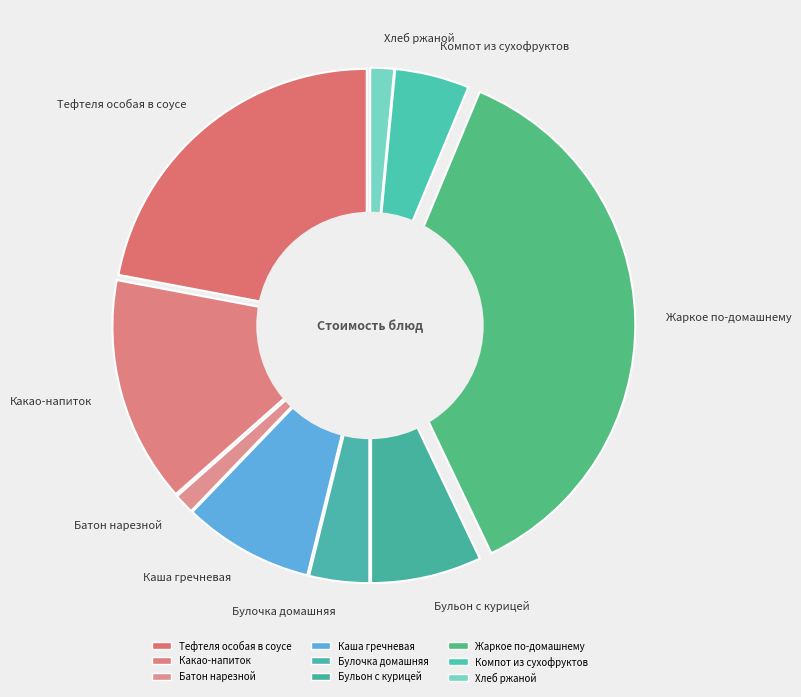

Is the sum of Батон нарезной and Тефтеля особая в соусе greater than half?

No